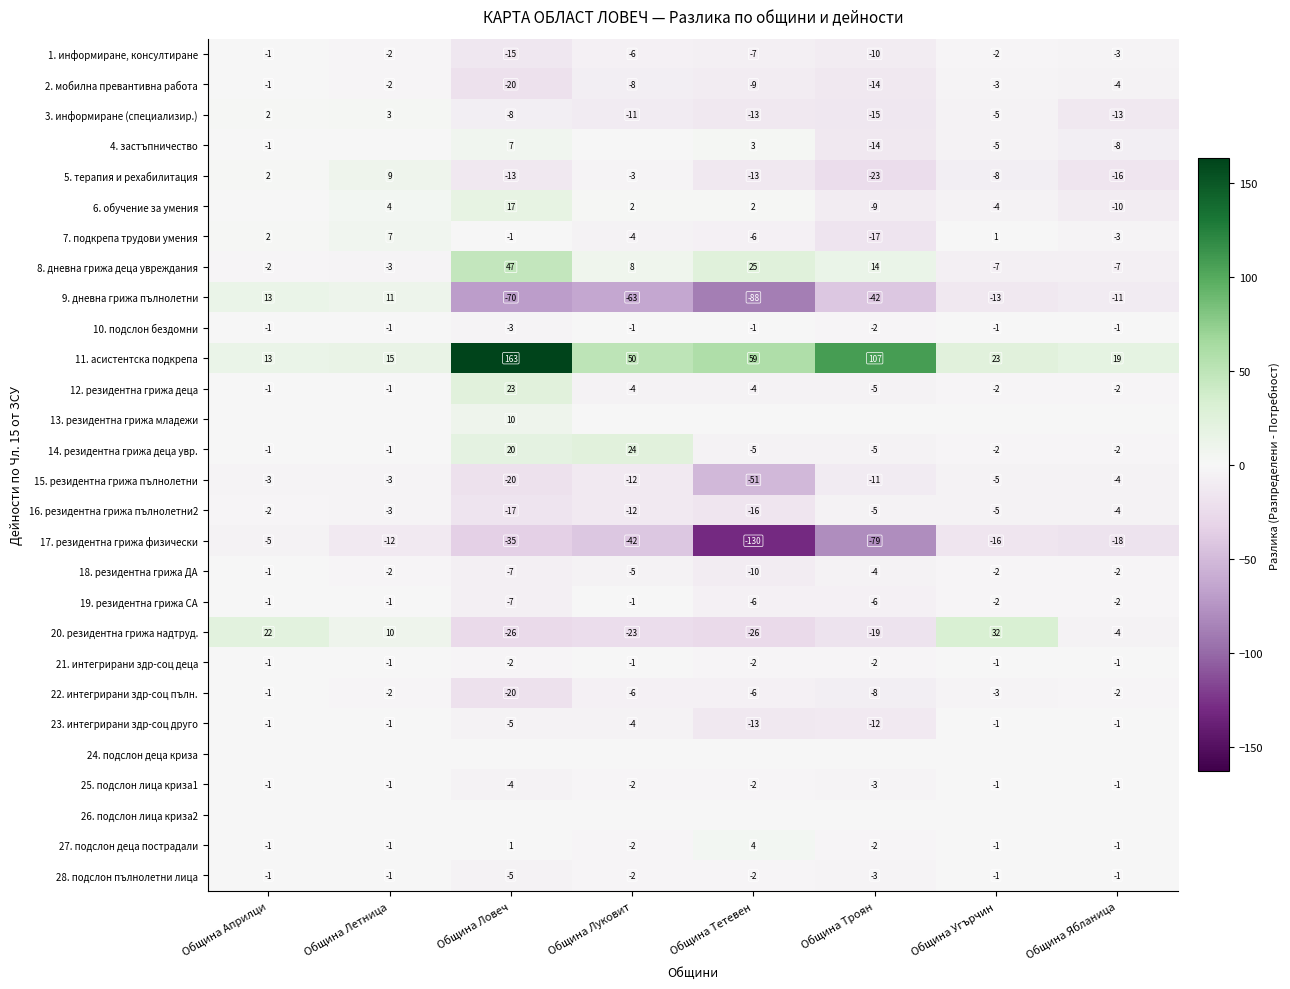

What is the highest value of the 18. резидентна грижа ДА series?

-1